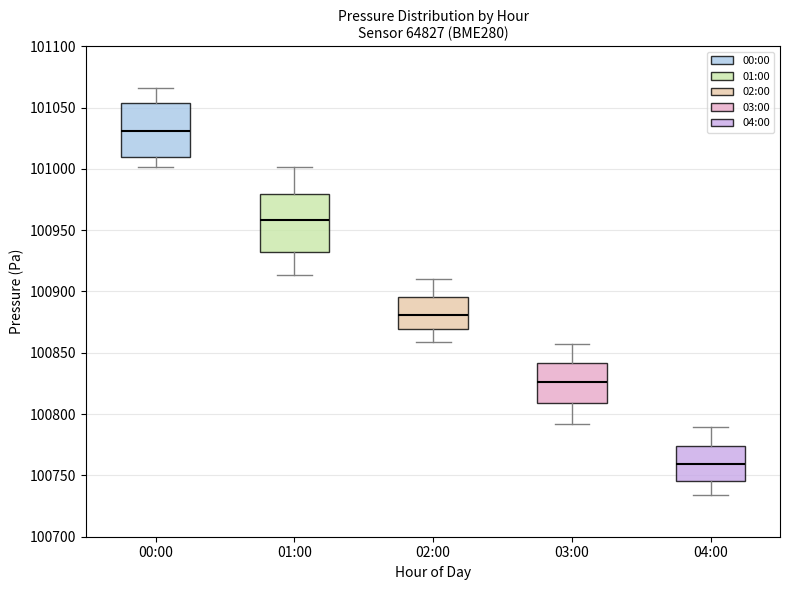

Reading left to right, transcribe this box plot: for each box, give where its median line is, the range the box spans, and where its two whiskers end, as read against the y-axis. The values are not printed on the chart, so give them approximately, as read against the axis.

00:00: median 101030, box 101010 to 101055, whiskers 101000 to 101065
01:00: median 100960, box 100930 to 100980, whiskers 100915 to 101000
02:00: median 100880, box 100870 to 100895, whiskers 100860 to 100910
03:00: median 100825, box 100810 to 100840, whiskers 100790 to 100855
04:00: median 100760, box 100745 to 100775, whiskers 100735 to 100790